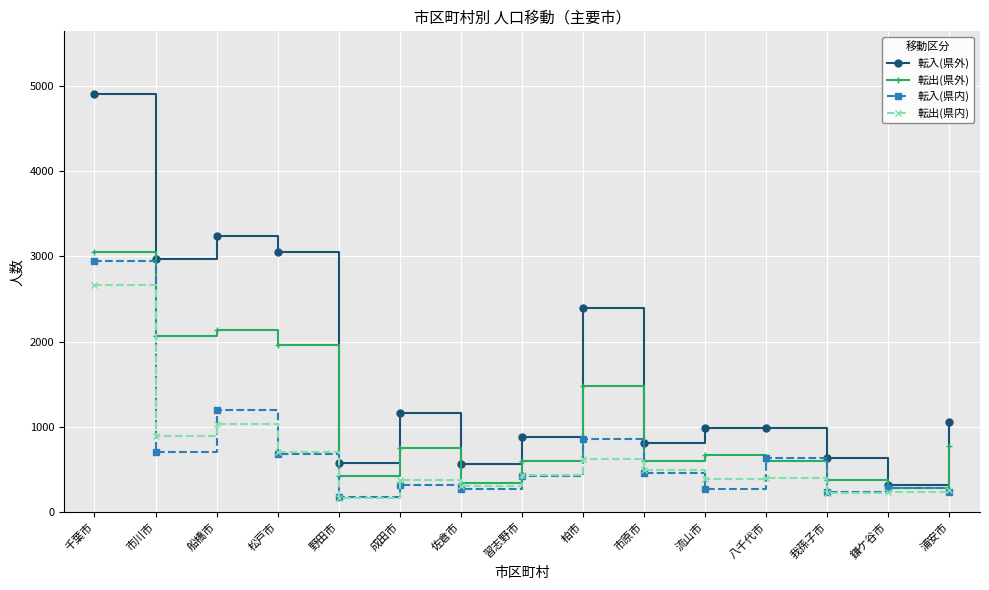

Where is 転入(県内) nearest to the value 1560?

船橋市